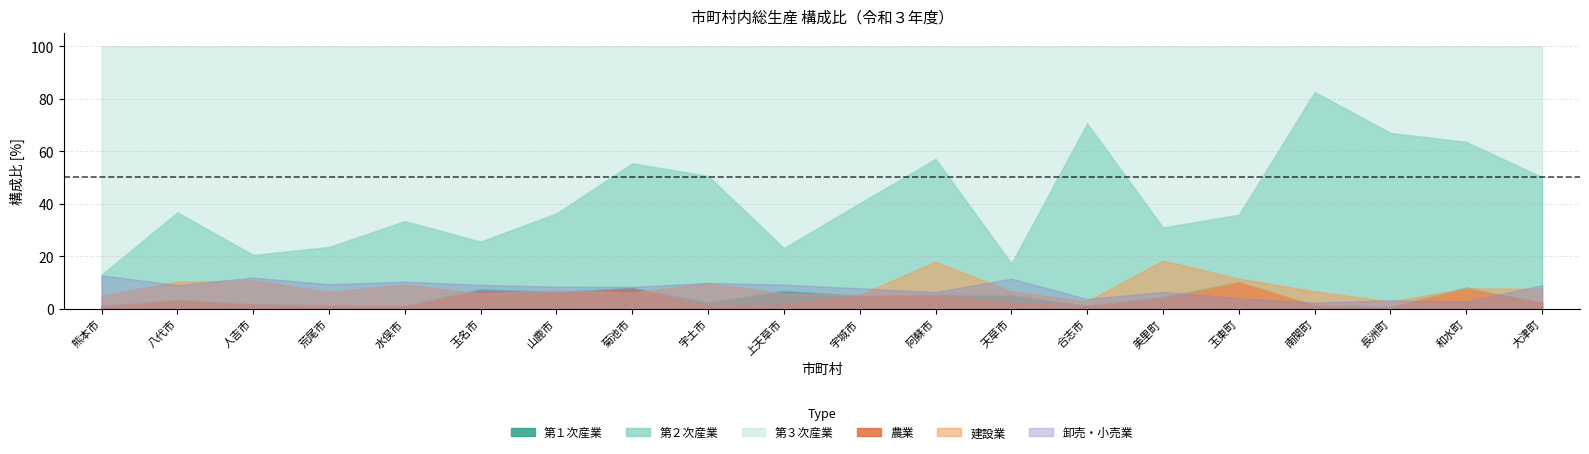

What are all the series names shown in the legend?

第１次産業, 第２次産業, 第３次産業, 農業, 建設業, 卸売・小売業